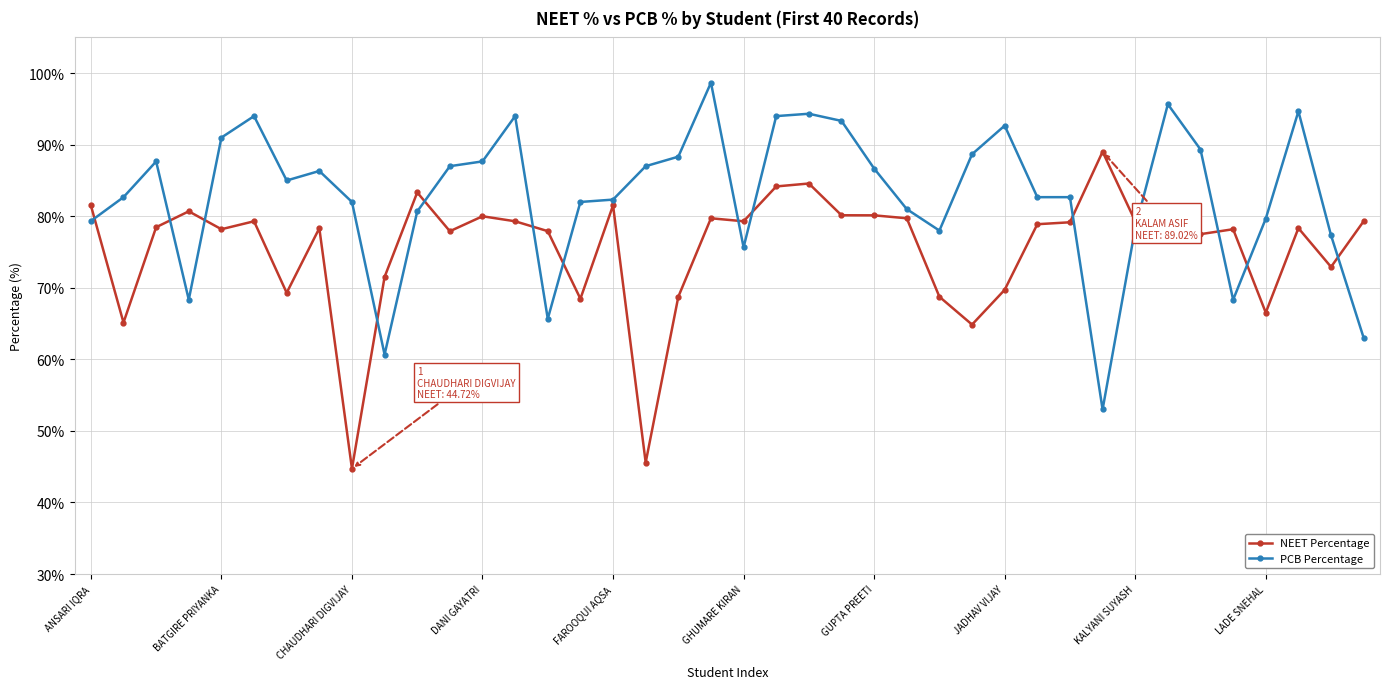

Which series has the largest total across all categories?

PCB Percentage